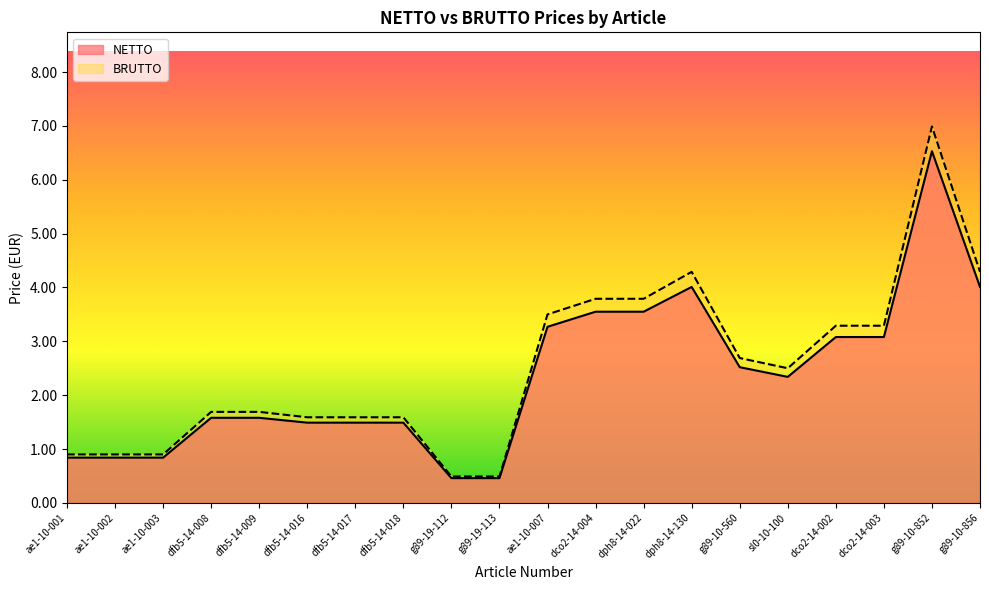

What is the value of the NETTO point at the 13th from the left?

3.5